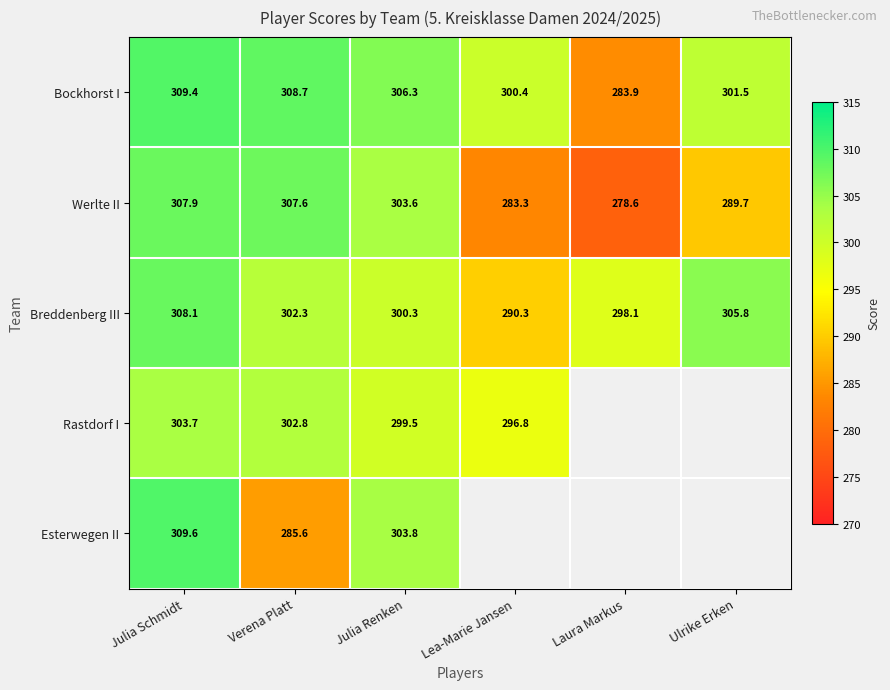

What is the lowest value of the Breddenberg III series?

290.3